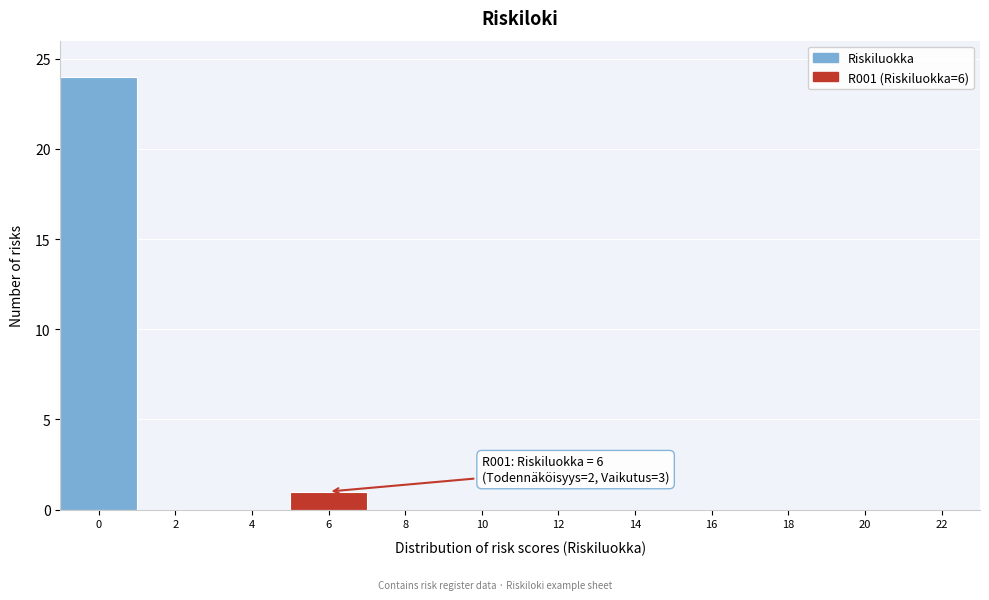

Reading left to right, transcribe all the data shown in this chart.

0=24	2=0	4=0	6=1	8=0	10=0	12=0	14=0	16=0	18=0	20=0	22=0